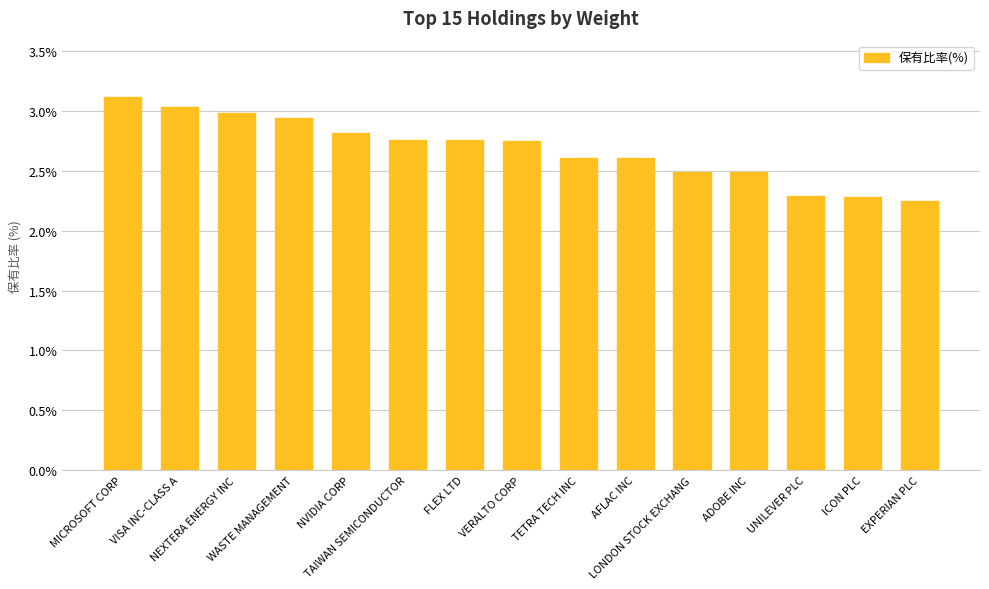

What is the difference between the maximum and minimum values?

0.9